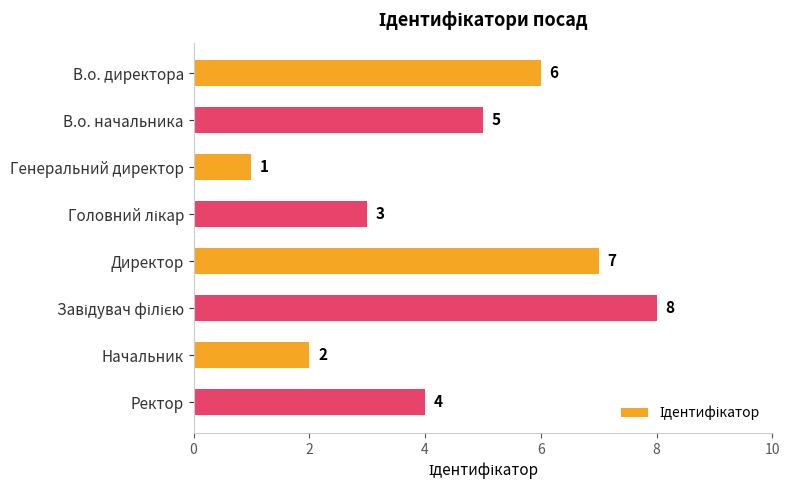

Which has a higher value, В.о. начальника or Директор?

Директор